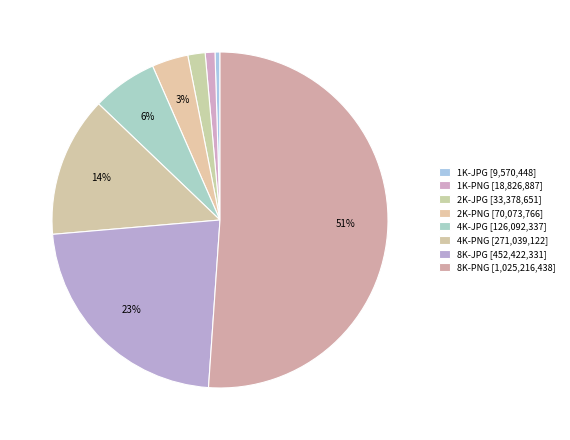

How many slices are in this pie chart?

8